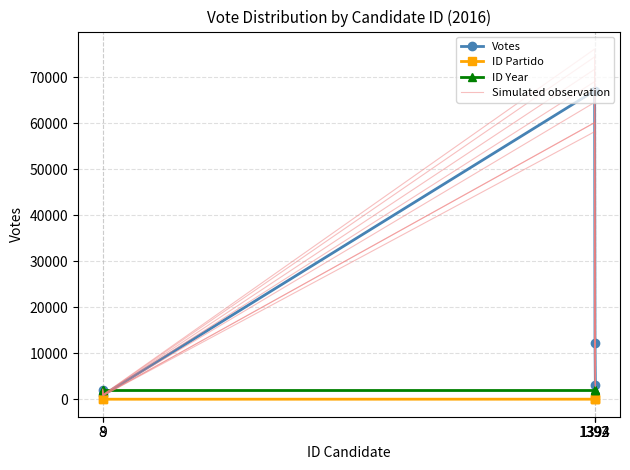

What is the difference between the Simulated observation values at 1393 and 1394?

8778.7